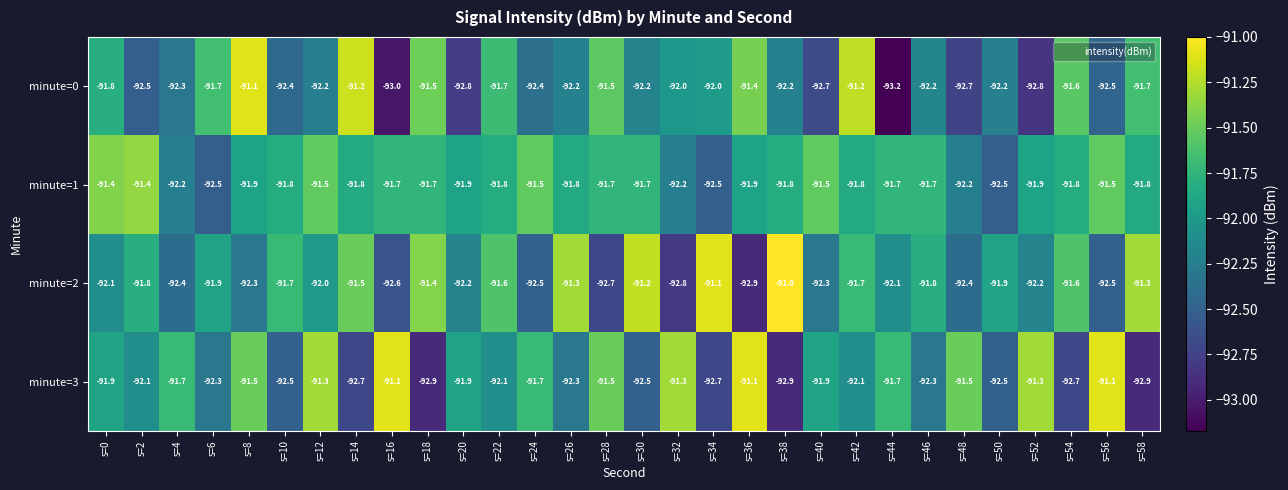

How many categories are shown in the chart?

30